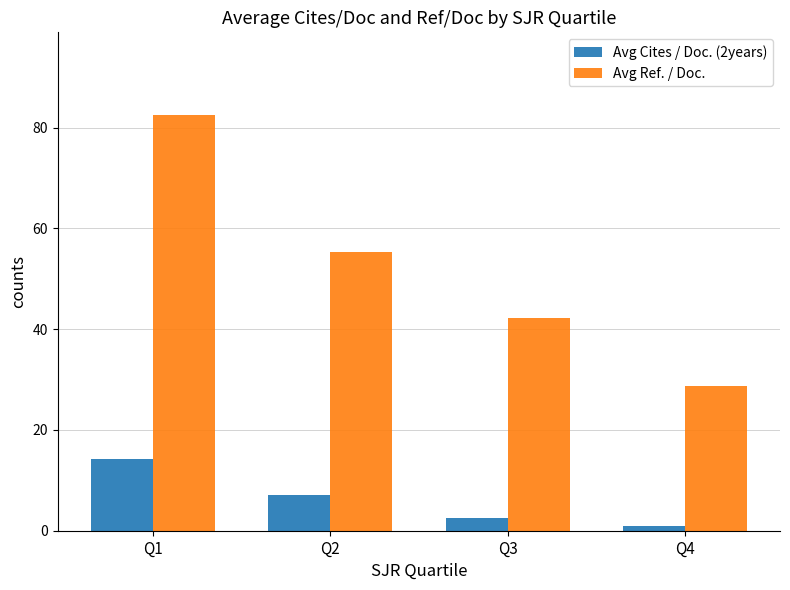

What is the sum of the Avg Cites / Doc. (2years) values at Q4 and Q2?

7.9